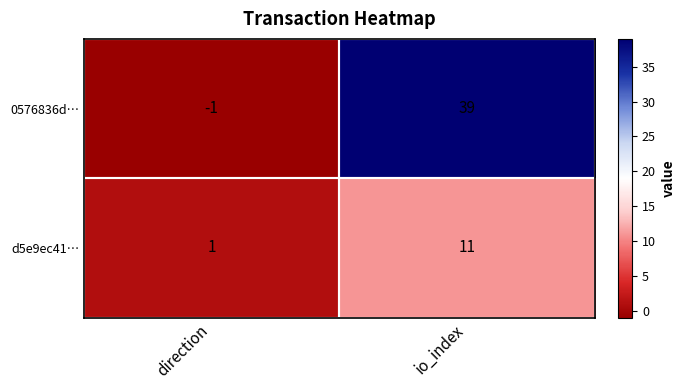

Where is 0576836d… nearest to the value 19?

direction